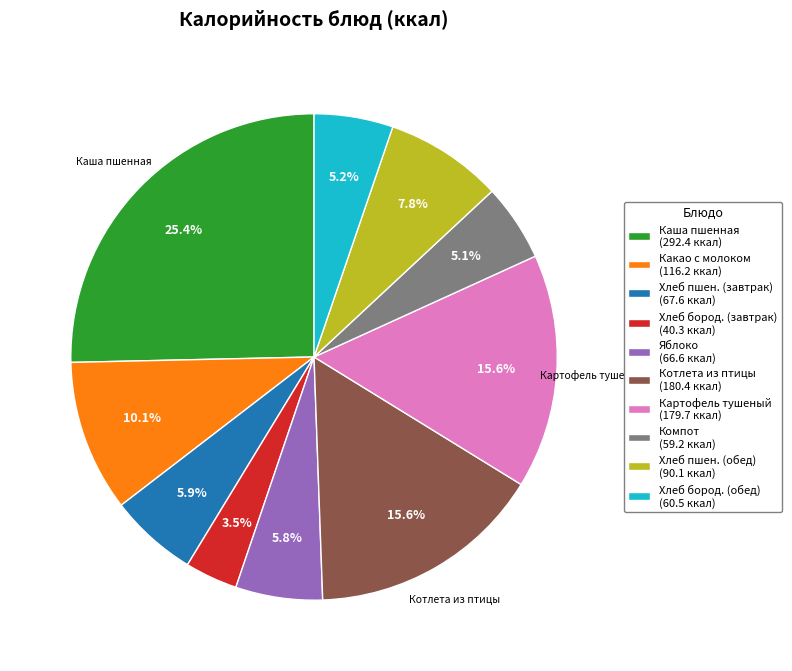

Does any single category account for the majority?

No